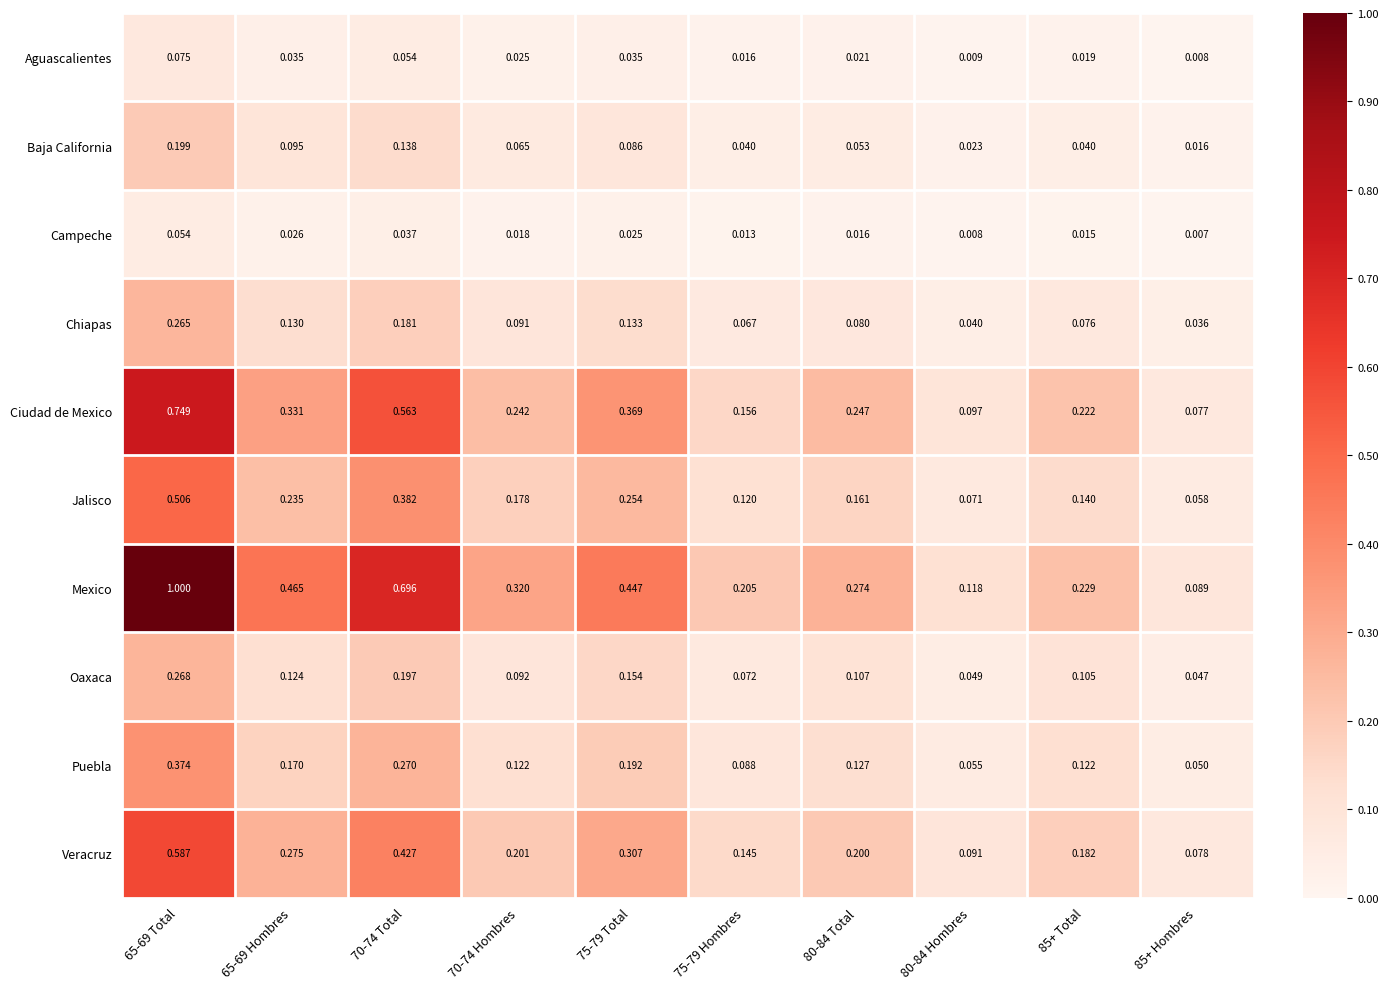

Which series has the widest spread of values?

Mexico